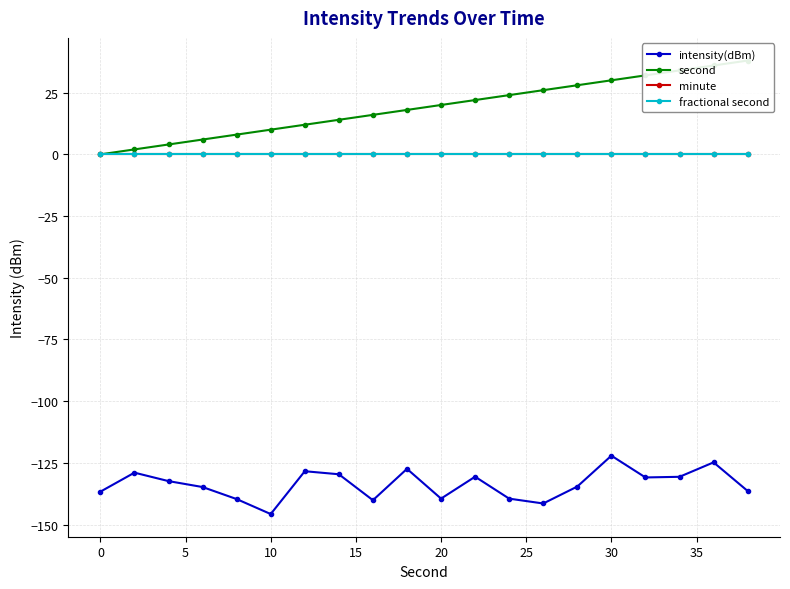

At which category does intensity(dBm) reach its first local valley?

10